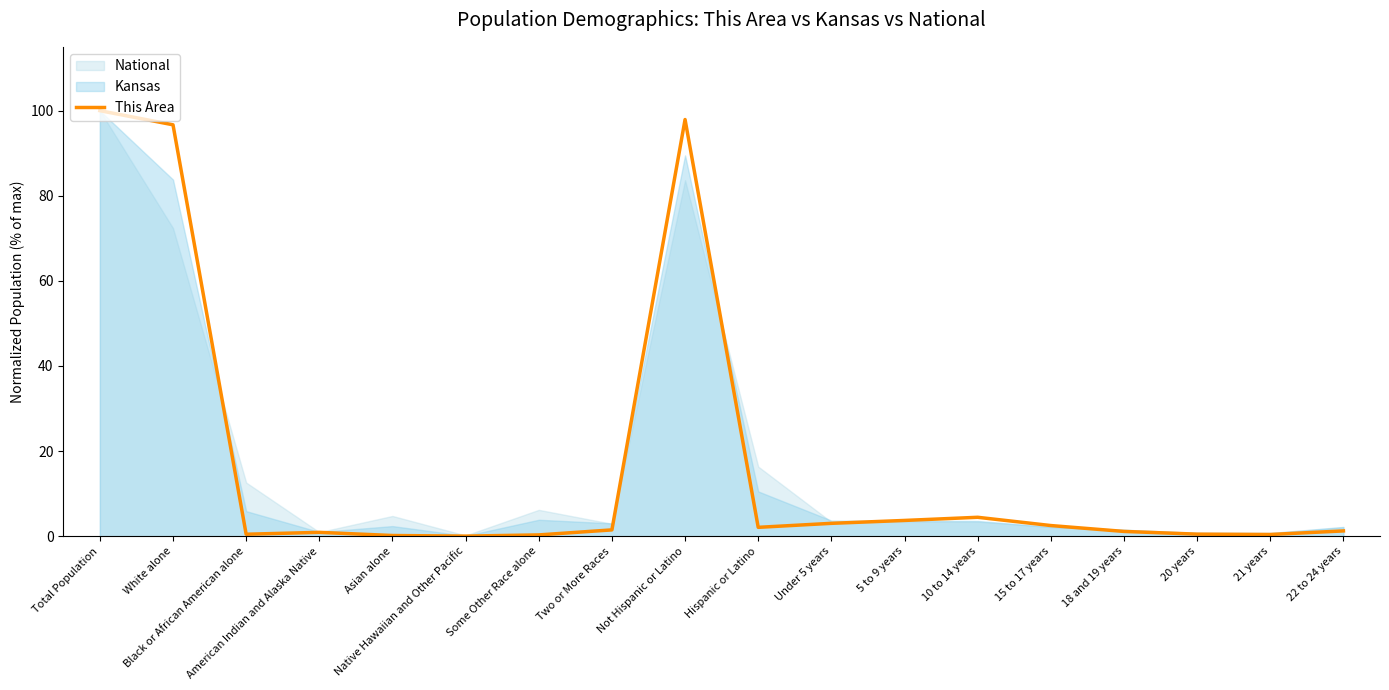

What is the maximum value shown in the chart?

100.0